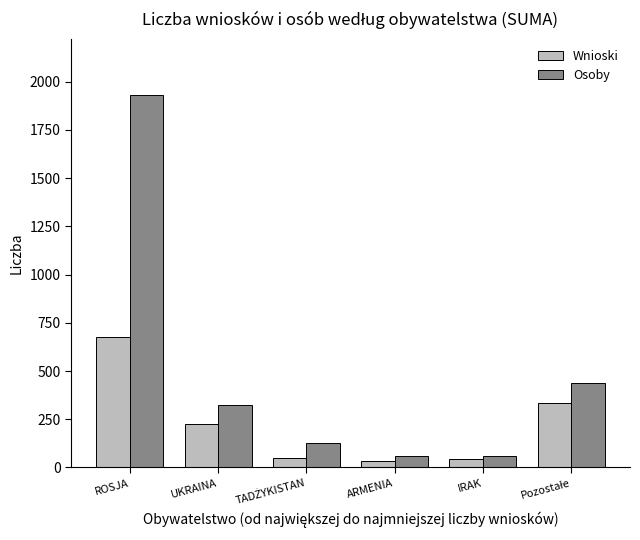

How many groups of bars are there?

6